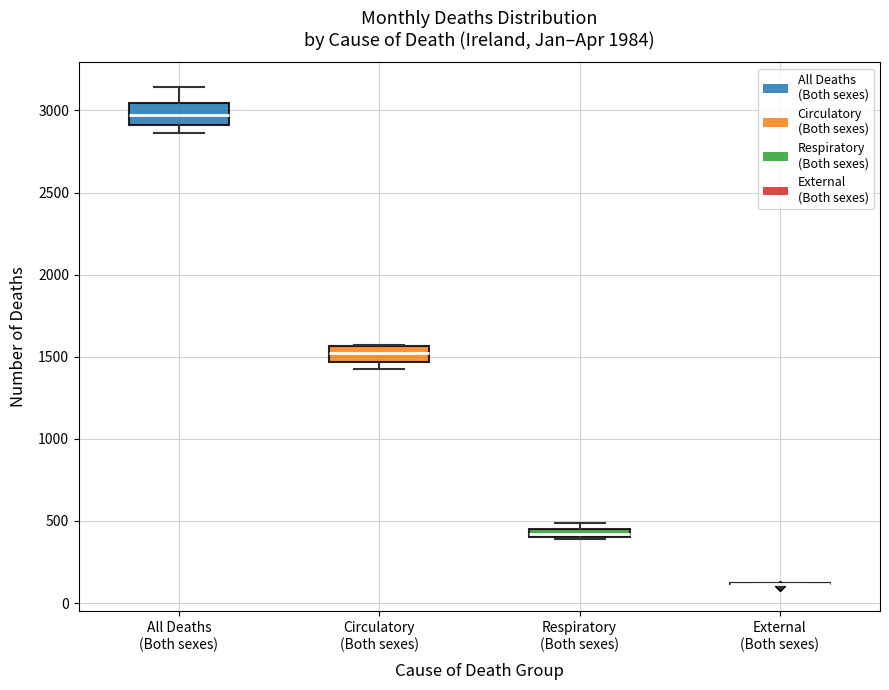

Where does the median line of the box for Circulatory (Both sexes) sit on the y-axis? The values are not printed on the chart, so give them approximately, as read against the axis.

1500